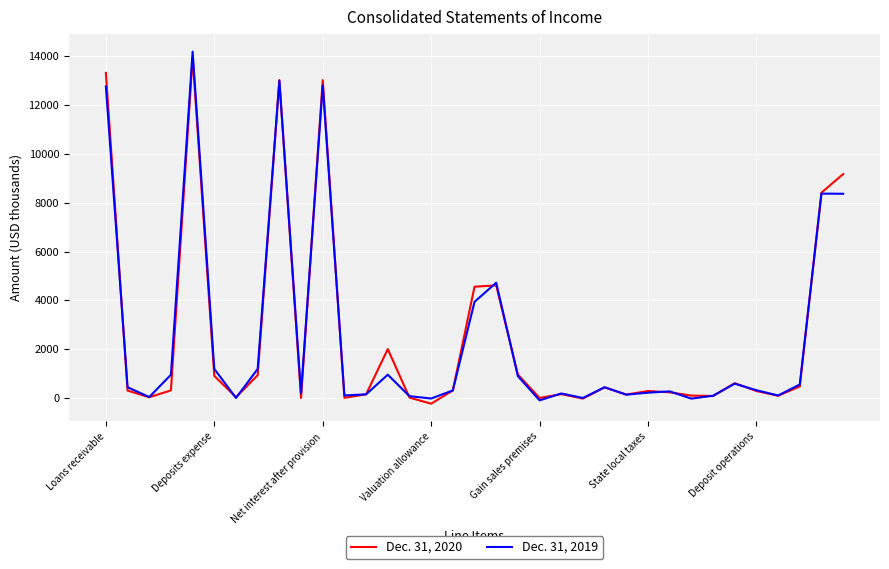

What is the difference between the second highest and second lowest values in the Dec. 31, 2019 series?

13029